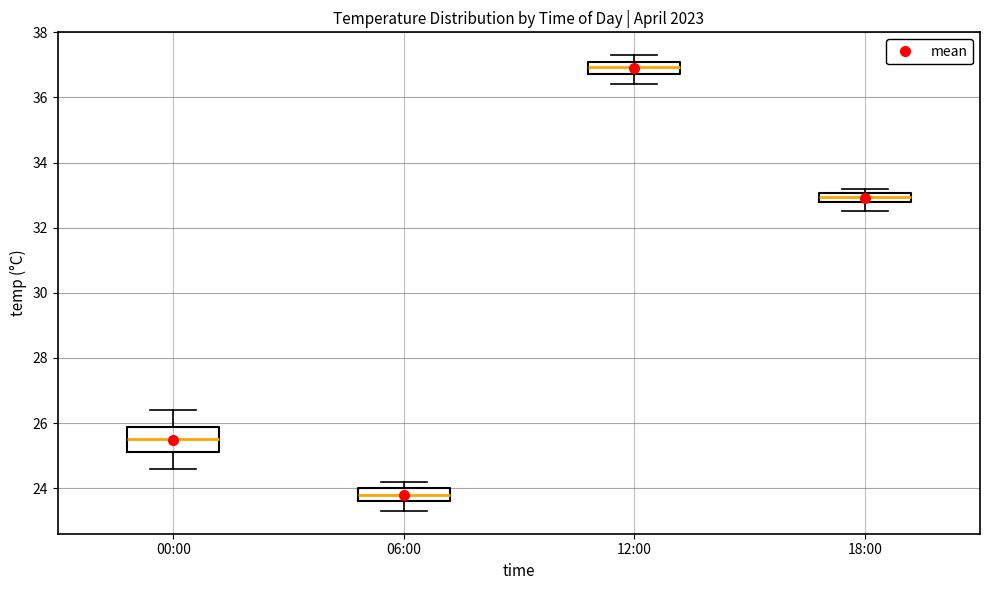

Which box has the highest median line?

12:00